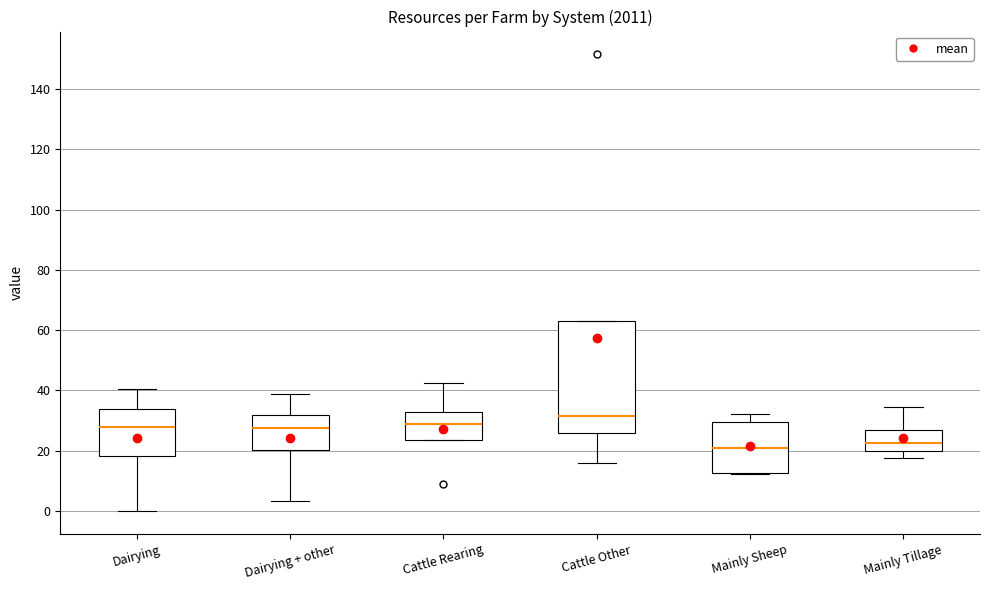

Reading left to right, read every box against the y-axis: the position of its median line, the range the box covers, and the ends of its whiskers. The values are not printed on the chart, so give them approximately, as read against the axis.

Dairying: median 28, box 18 to 34, whiskers 0 to 40
Dairying + other: median 28, box 20 to 32, whiskers 4 to 38
Cattle Rearing: median 28, box 24 to 32, whiskers 24 to 42
Cattle Other: median 32, box 26 to 64, whiskers 16 to 64
Mainly Sheep: median 20, box 12 to 30, whiskers 12 to 32
Mainly Tillage: median 22, box 20 to 28, whiskers 18 to 34